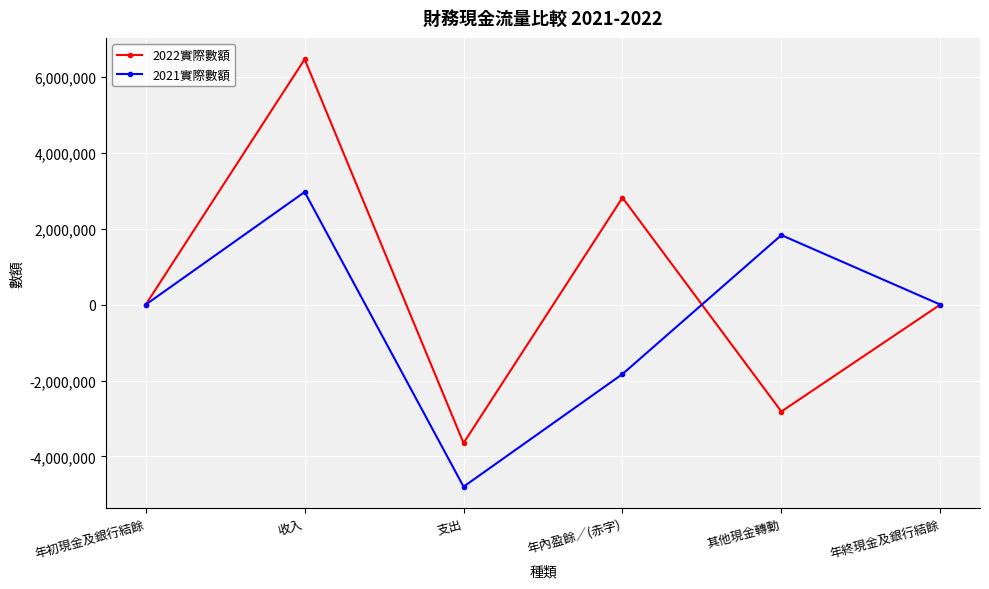

Which series has the largest total across all categories?

2022實際數額